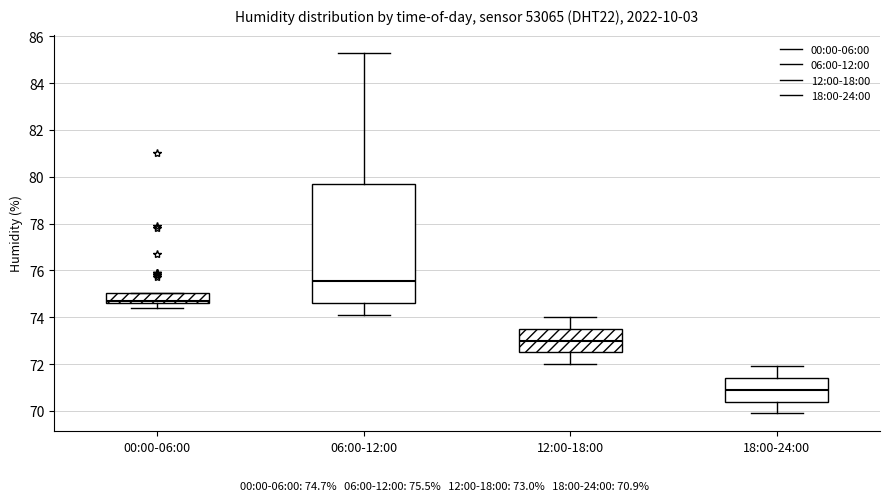

Which box's median line is the highest?

06:00-12:00